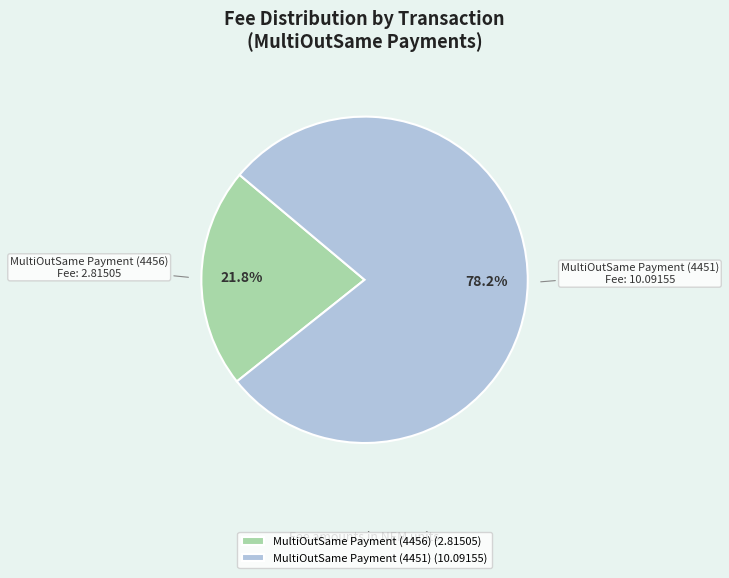

Is it true that MultiOutSame Payment (4456) is 22% of the pie?

True